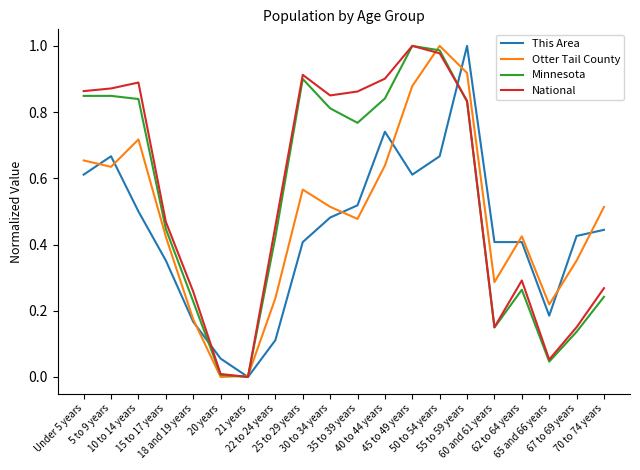

Rank the series by their average value, from highest to lowest.

National, Minnesota, Otter Tail County, This Area